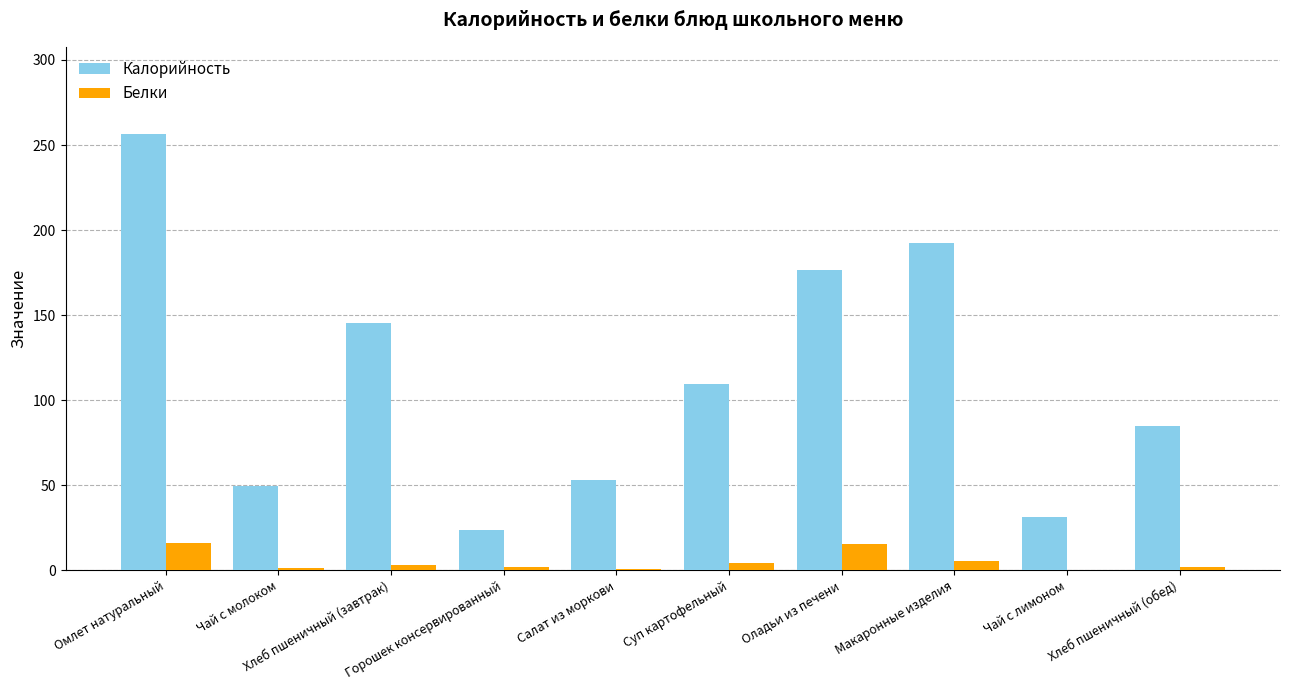

What is the total value across all series at Чай с молоком?

50.7